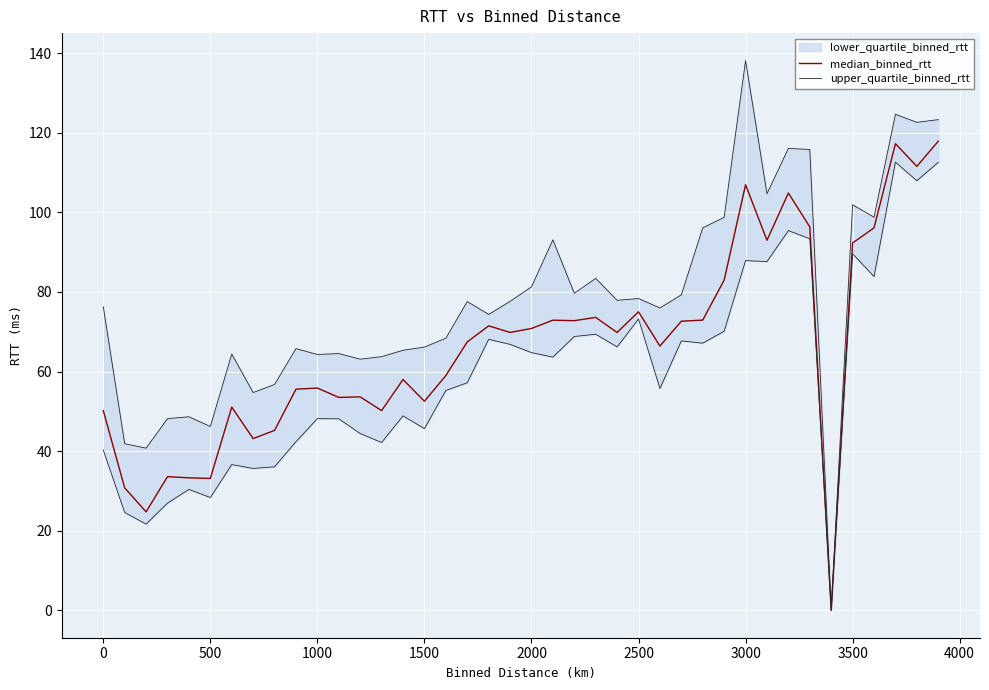

The value of median_binned_rtt at 500 is 33.1. True or false?

True